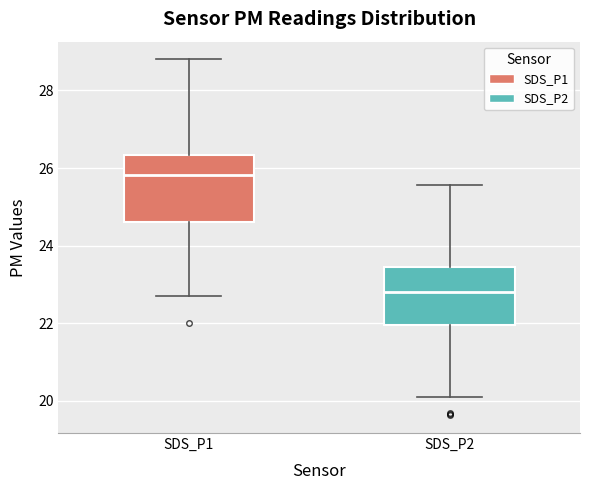

Which box is the tallest, from its lower edge to its upper edge?

SDS_P1